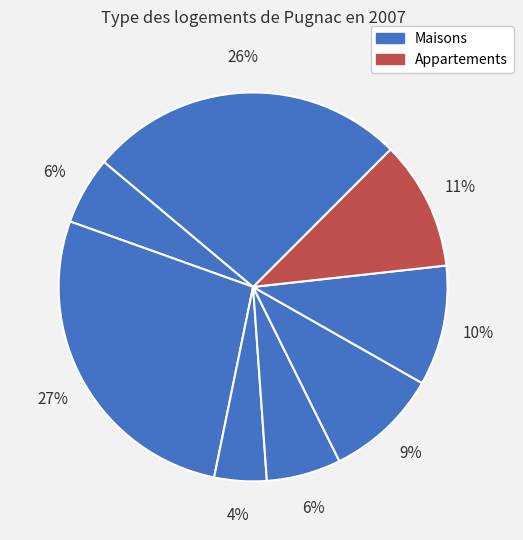

Is there any slice that represents more than half of the pie?

No